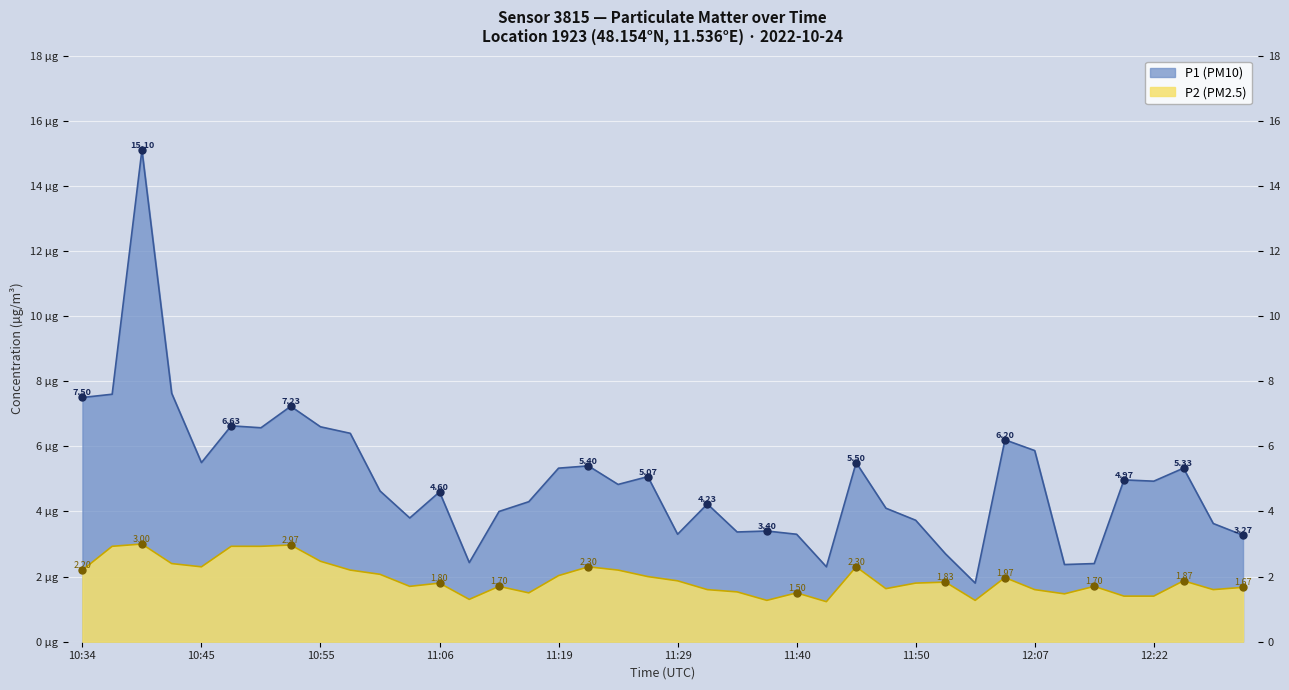

Reading left to right, what are all the values shown in this chart?

P1 (PM10): 10:34=7.5	10:37=7.6	10:40=15.1	10:42=7.6	10:45=5.5	10:48=6.6	10:50=6.6	10:53=7.2	10:55=6.6	10:58=6.4	11:01=4.6	11:03=3.8	11:06=4.6	11:11=2.4	11:14=4.0	11:17=4.3	11:19=5.3	11:22=5.4	11:24=4.8	11:27=5.1	11:29=3.3	11:32=4.2	11:35=3.4	11:37=3.4	11:40=3.3	11:42=2.3	11:45=5.5	11:48=4.1	11:50=3.7	11:53=2.7	11:56=1.8	11:58=6.2	12:07=5.9	12:14=2.4	12:17=2.4	12:19=5.0	12:22=4.9	12:24=5.3	12:27=3.6	12:30=3.3
P2 (PM2.5): 10:34=2.2	10:37=2.9	10:40=3.0	10:42=2.4	10:45=2.3	10:48=2.9	10:50=2.9	10:53=3.0	10:55=2.5	10:58=2.2	11:01=2.1	11:03=1.7	11:06=1.8	11:11=1.3	11:14=1.7	11:17=1.5	11:19=2.0	11:22=2.3	11:24=2.2	11:27=2.0	11:29=1.9	11:32=1.6	11:35=1.5	11:37=1.3	11:40=1.5	11:42=1.2	11:45=2.3	11:48=1.6	11:50=1.8	11:53=1.8	11:56=1.3	11:58=2.0	12:07=1.6	12:14=1.5	12:17=1.7	12:19=1.4	12:22=1.4	12:24=1.9	12:27=1.6	12:30=1.7